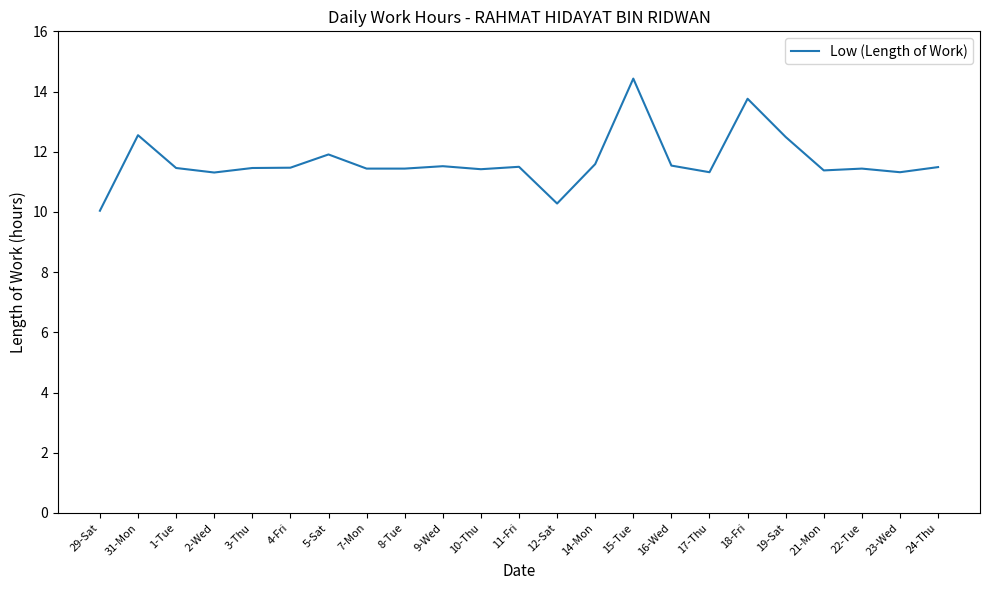

At which category does the data reach its first local peak?

31-Mon